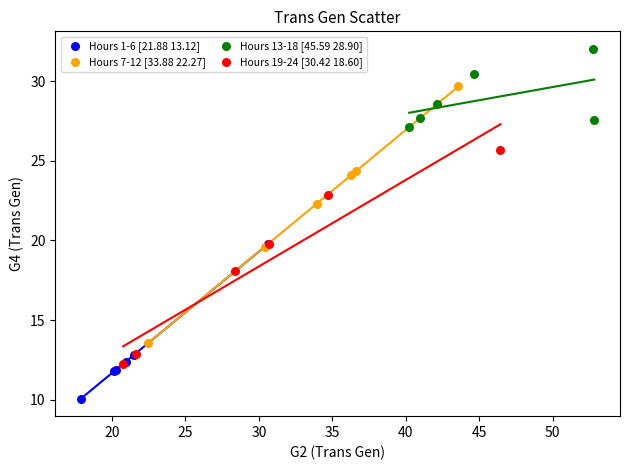

What are all the series names shown in the legend?

Hours 1-6 [21.88 13.12], Hours 7-12 [33.88 22.27], Hours 13-18 [45.59 28.90], Hours 19-24 [30.42 18.60]